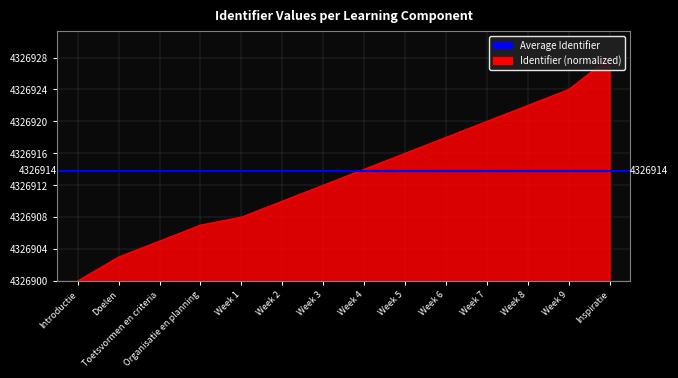

What position from the left is Introductie?

1